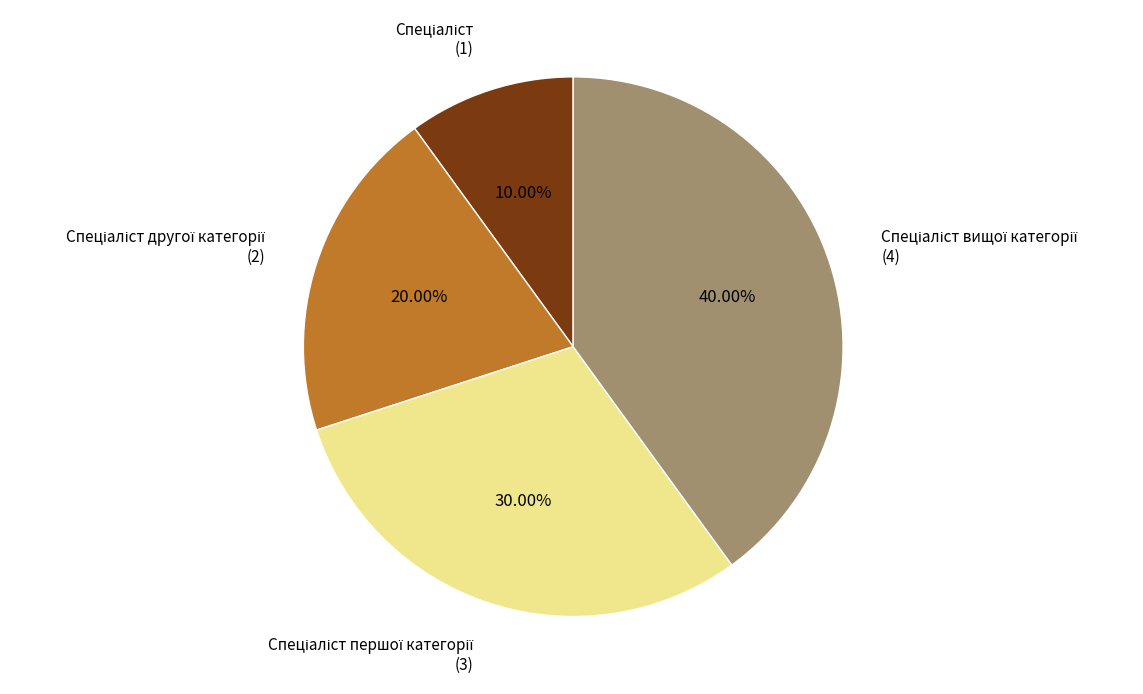

Does any single category account for the majority?

No